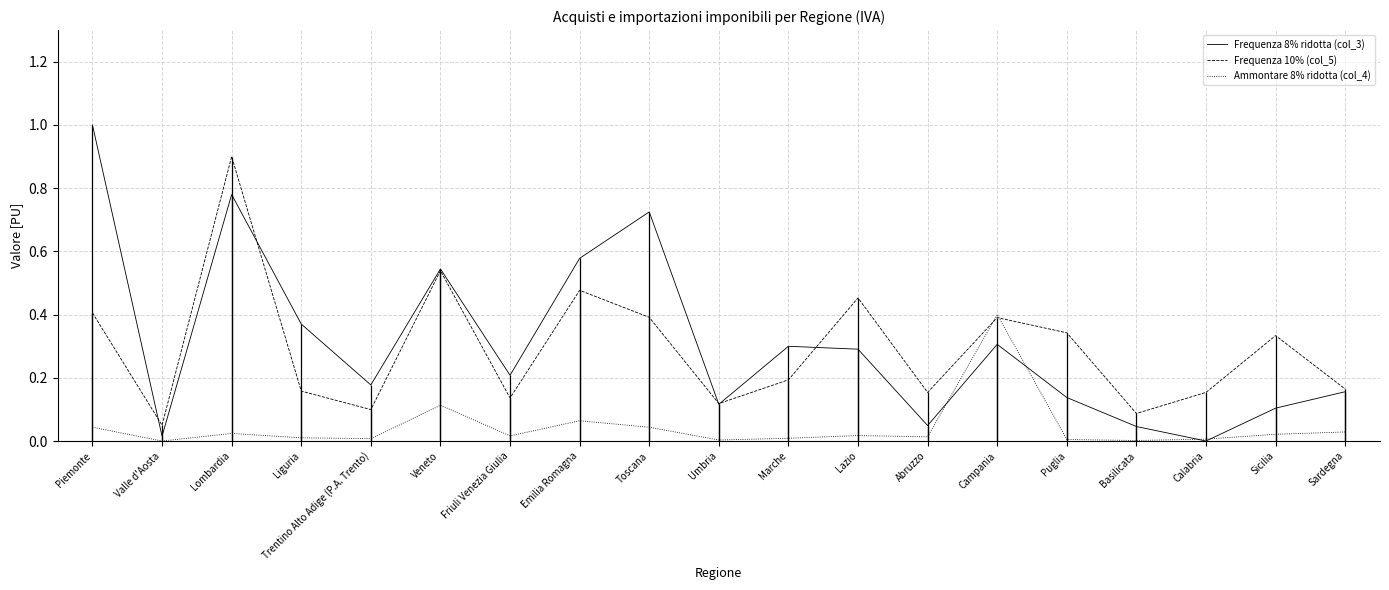

At which category is the sum across all series the highest?

Lombardia